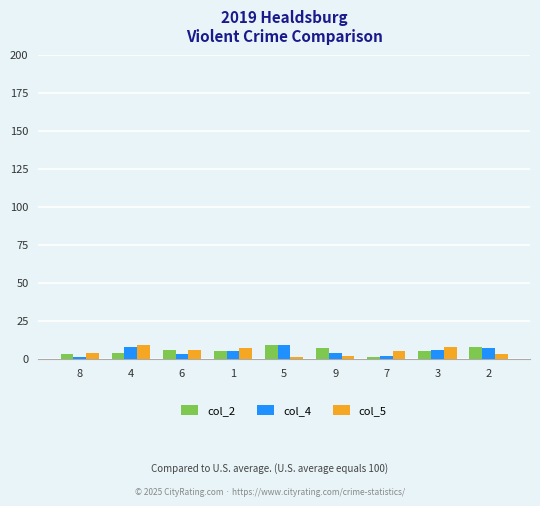

What is the label of the 9th bar from the left?

2